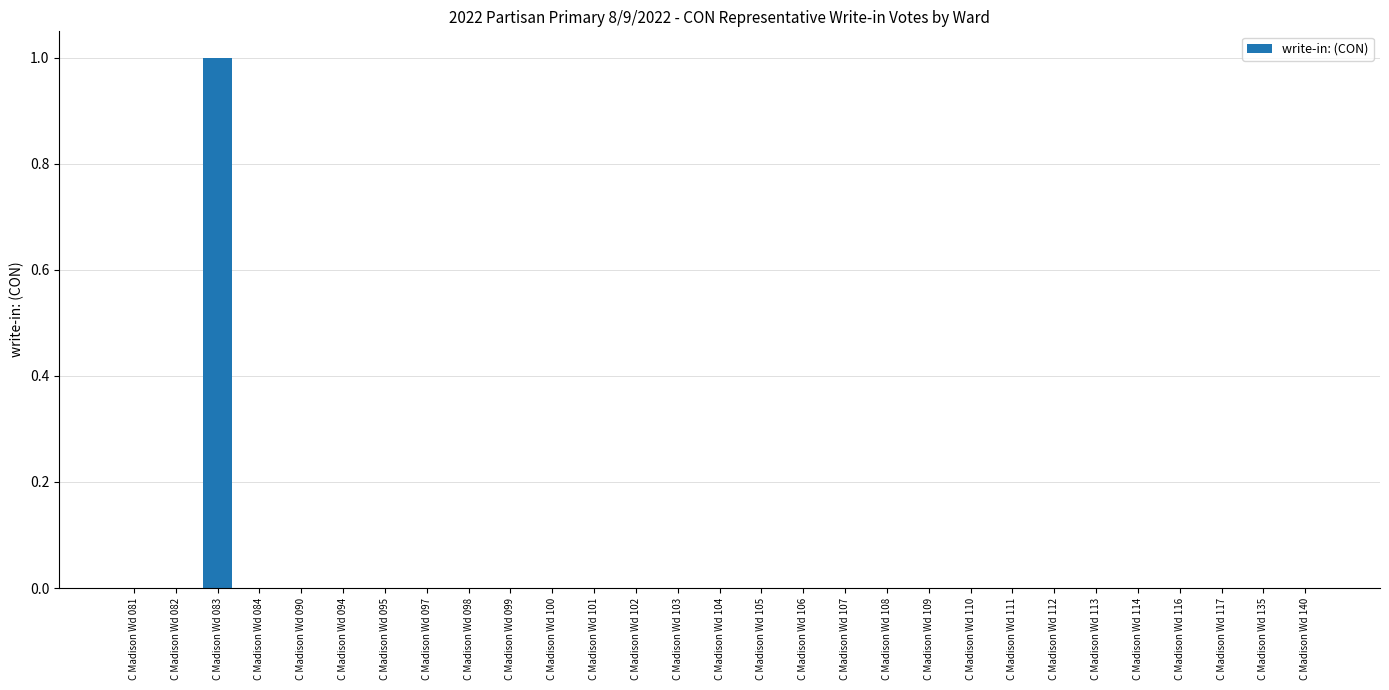

At which category does the chart reach its peak across all series?

C Madison Wd 083